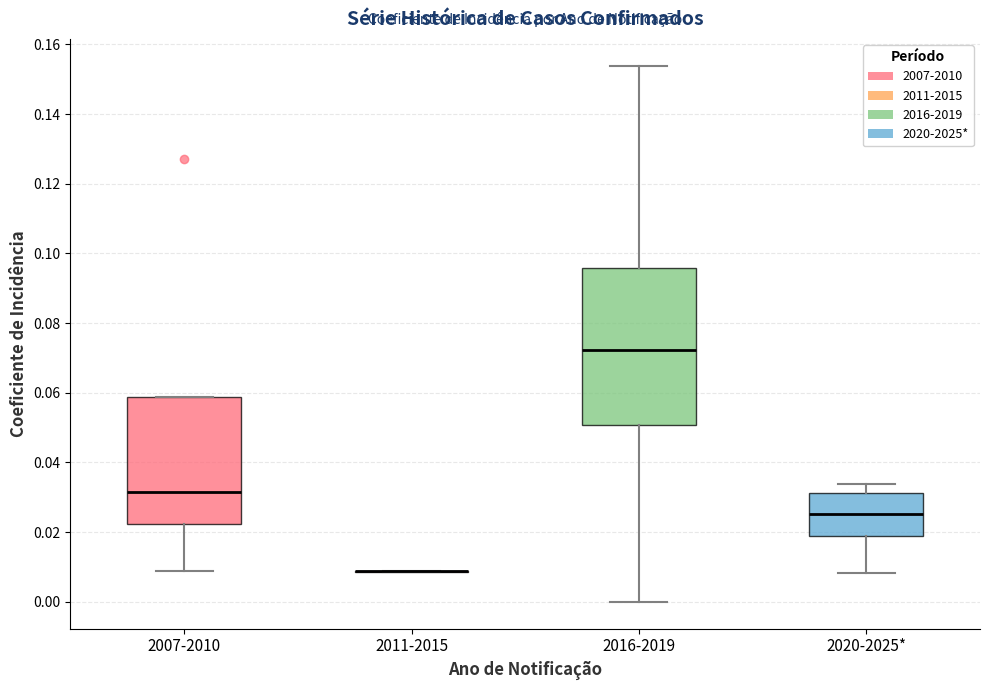

Where does the median line of the box for 2007-2010 sit on the y-axis? The values are not printed on the chart, so give them approximately, as read against the axis.

0.032